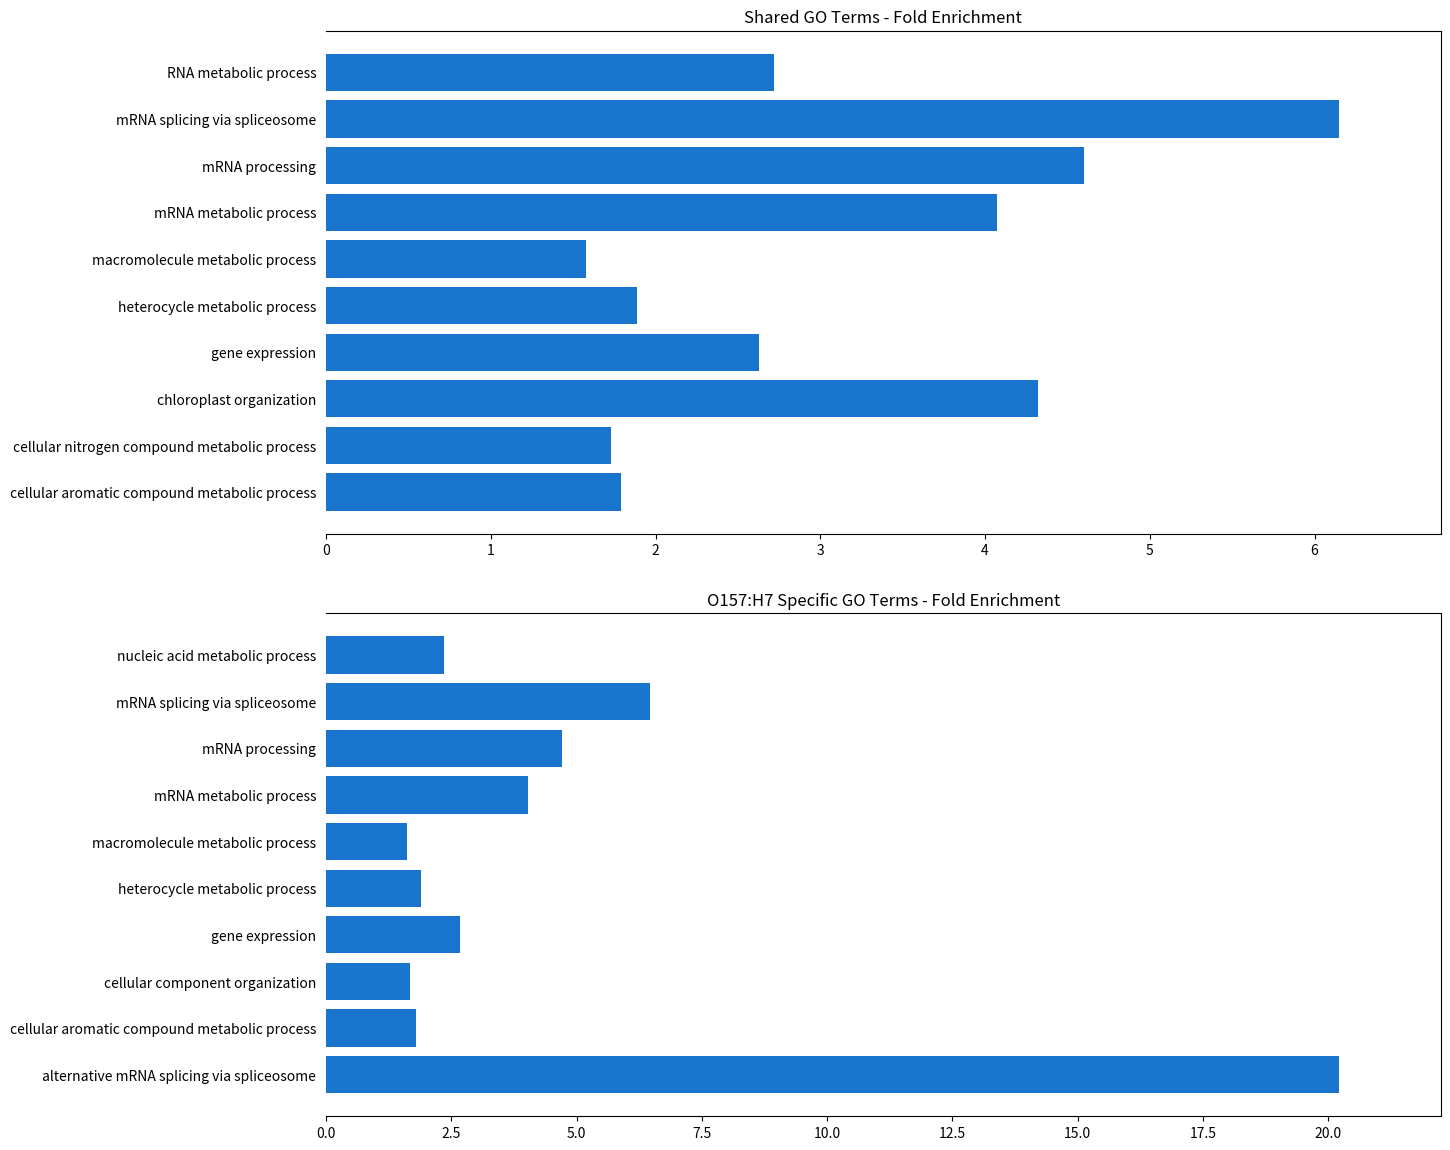

What value does the O157:H7 Specific series have at macromolecule metabolic process?

1.6